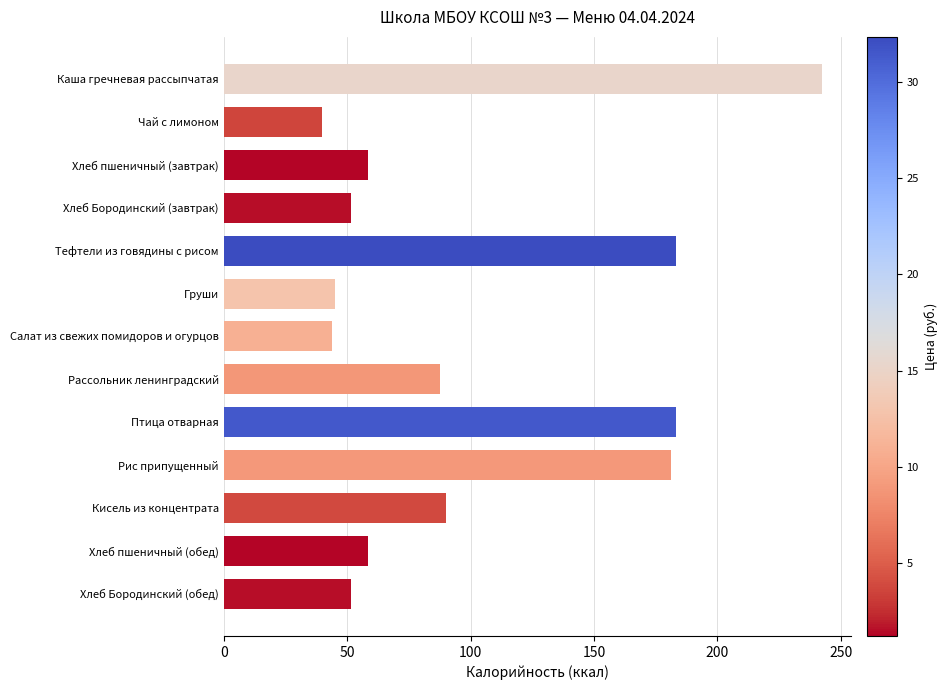

What position from the bottom is Хлеб Бородинский (завтрак)?

10